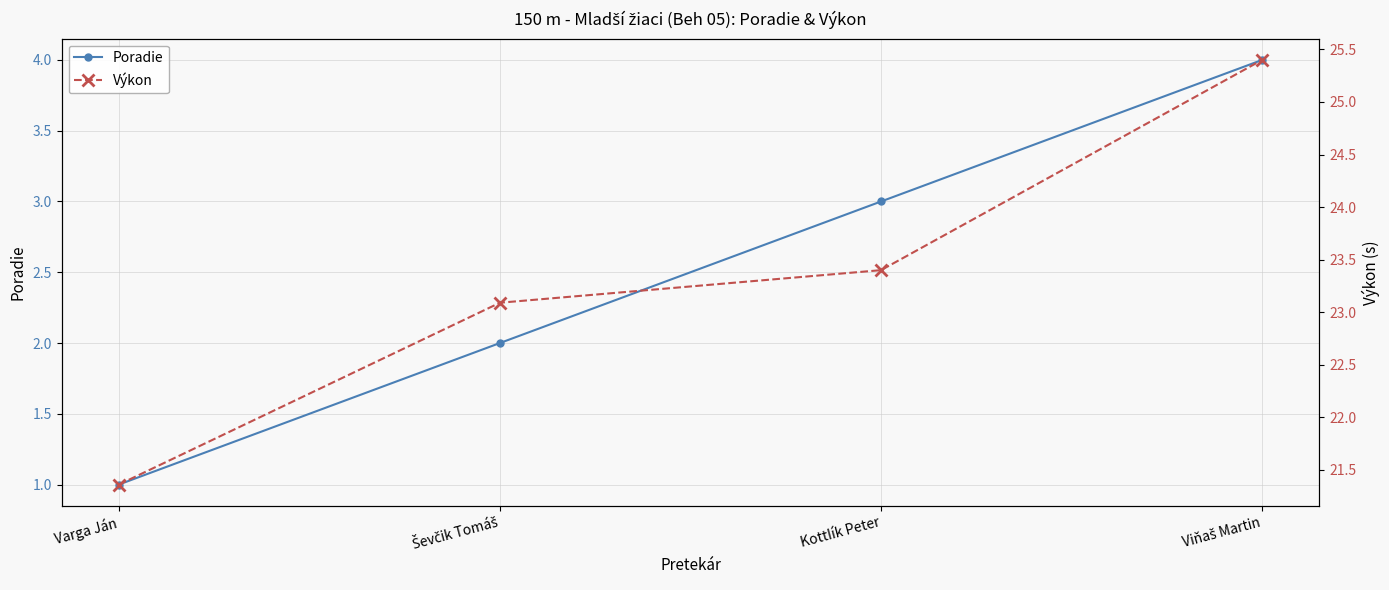

True or false: Poradie has more than 2 points higher than both neighbors.

False